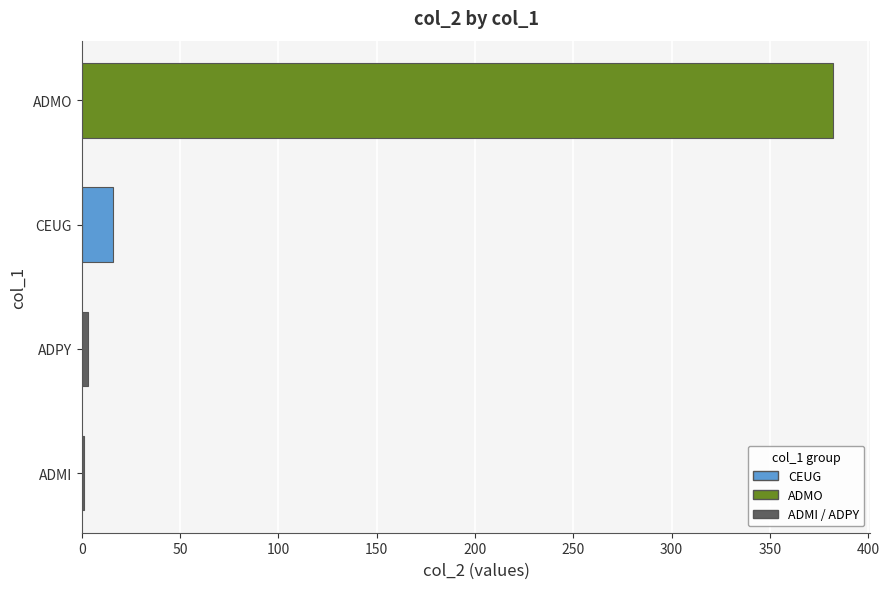

Between ADMO and ADMI, which is larger?

ADMO